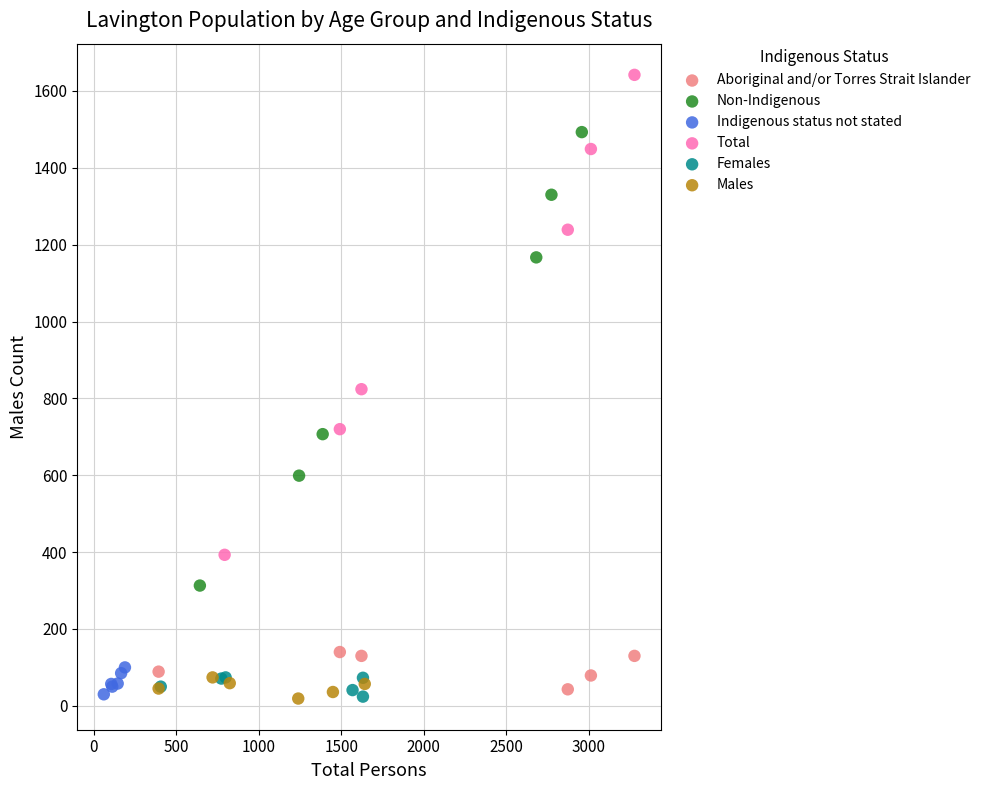

Which series has the largest Y range (max minus min)?

Total